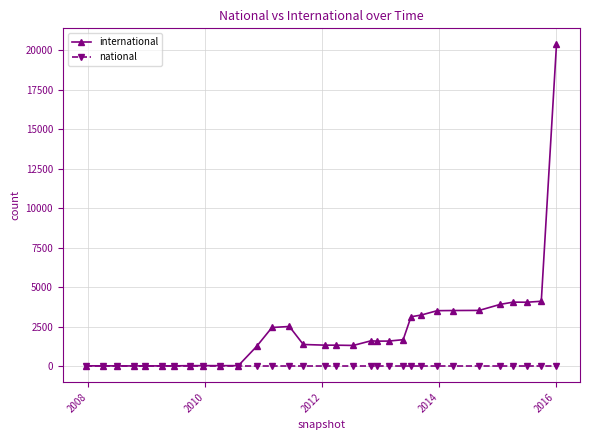

What is the average value of the international series?

2236